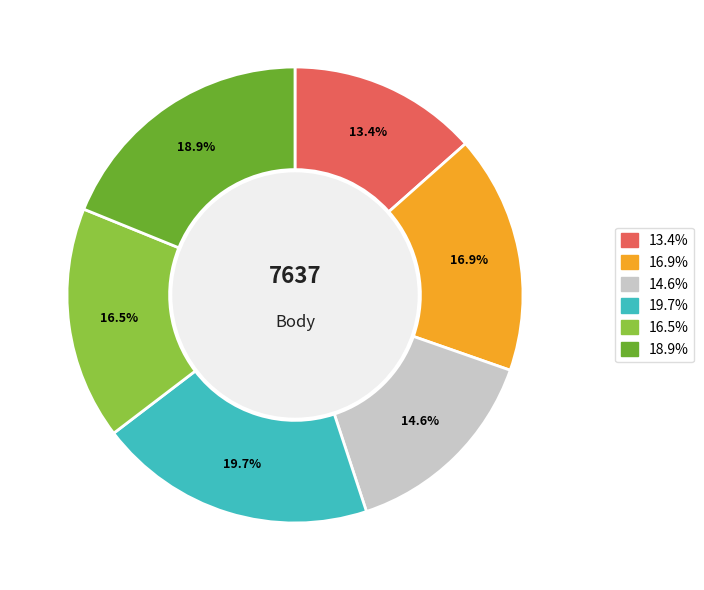

Is there any slice that represents more than half of the pie?

No